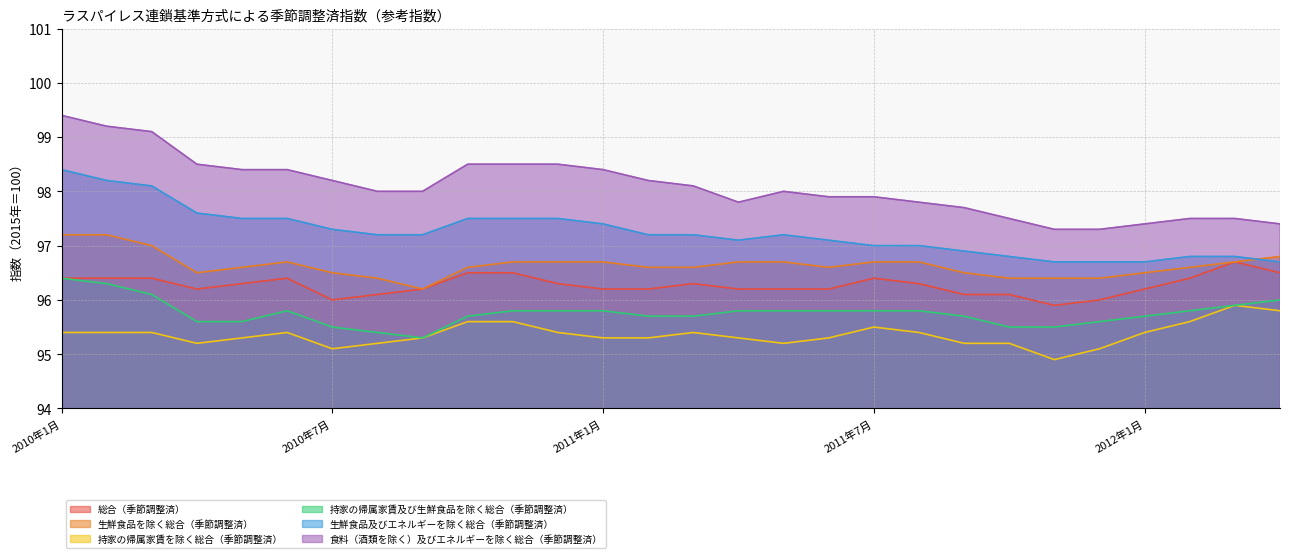

Does the chart display data point markers on the line(s)?

No